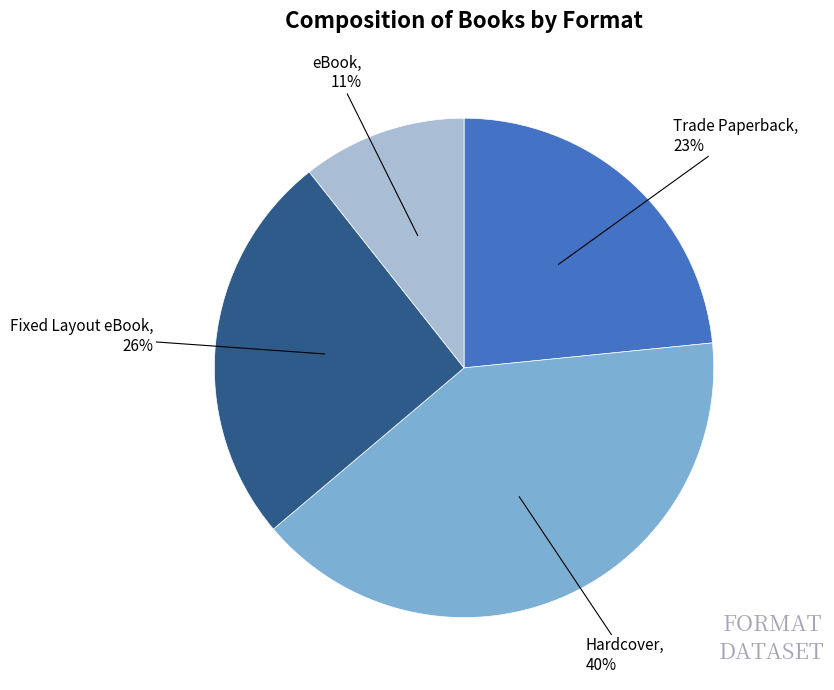

To the nearest percent, what is the average slice percentage?

25%